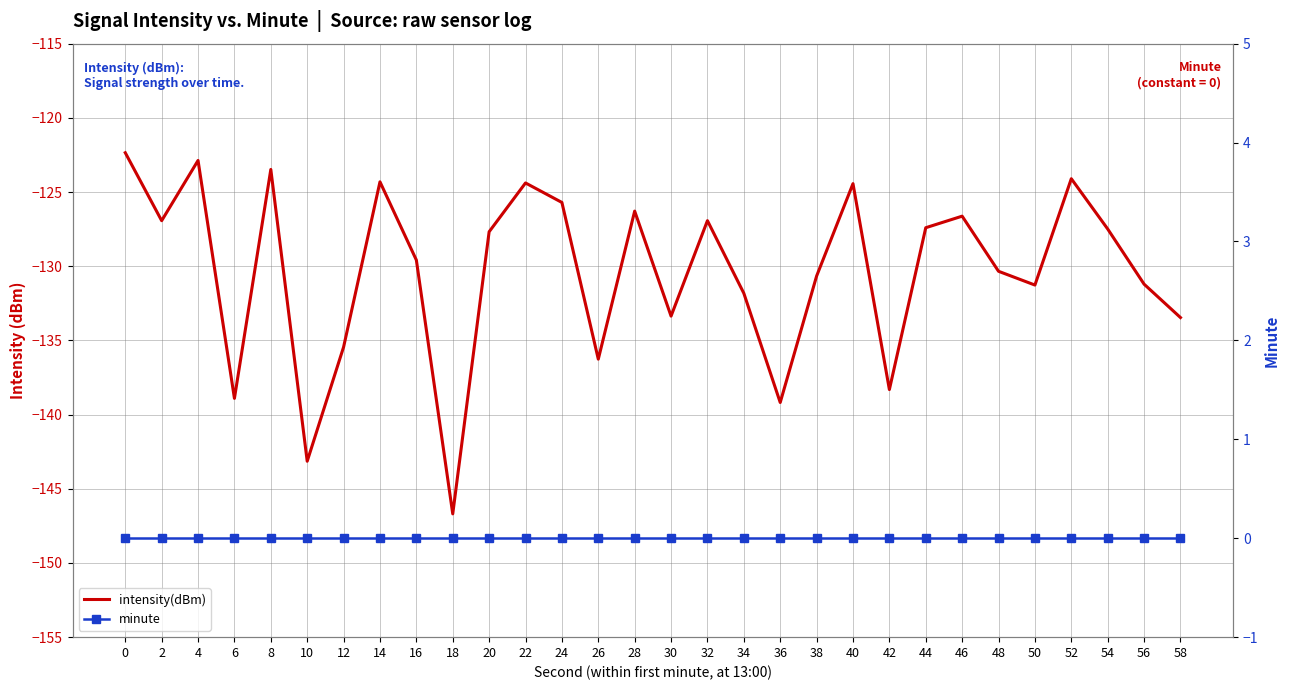

What is the smallest value displayed?

-146.7